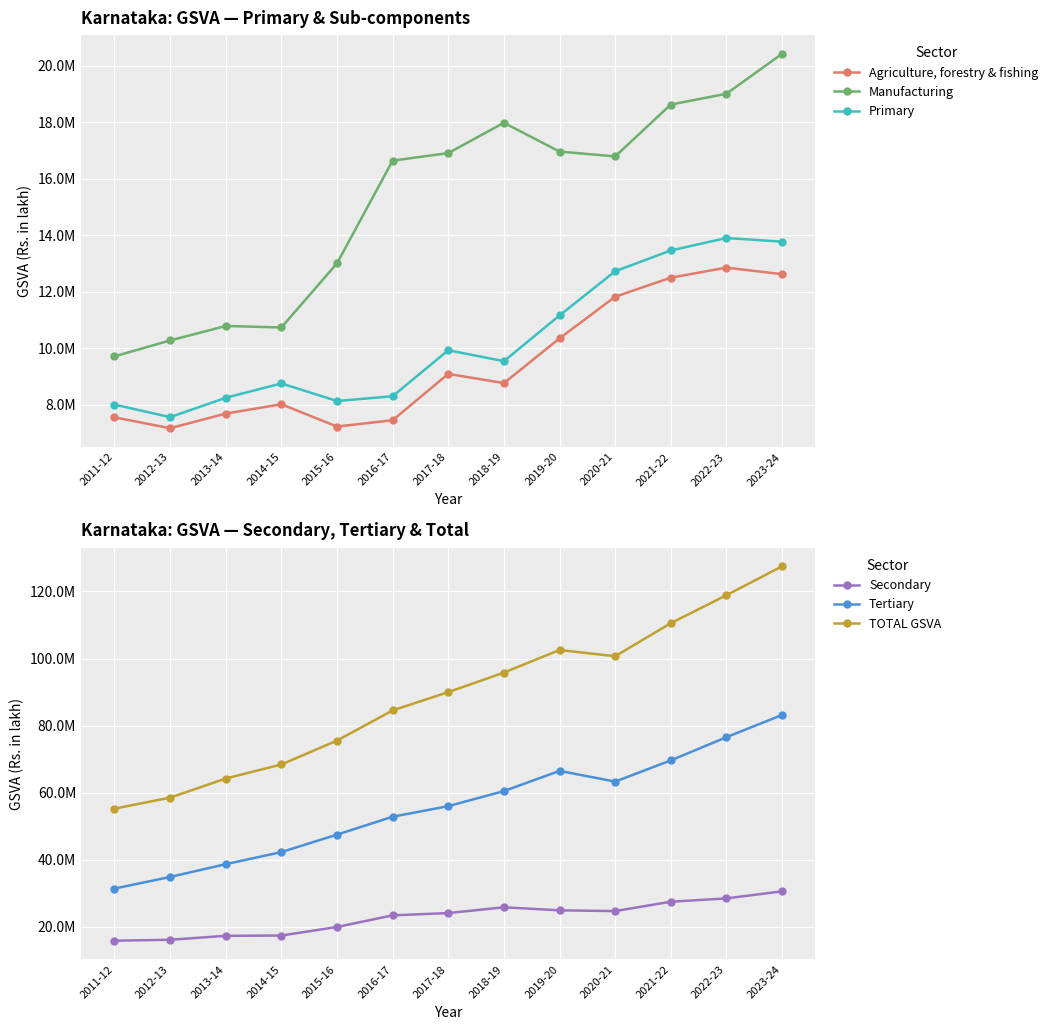

At which label does Manufacturing reach its minimum?

2011-12